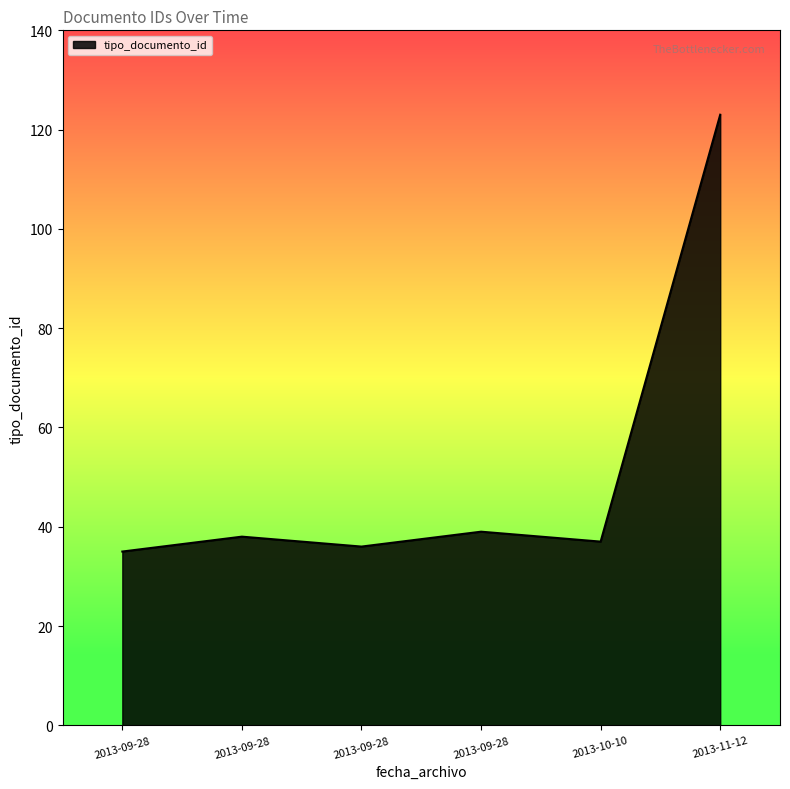

How many distinct data groups are displayed?

1